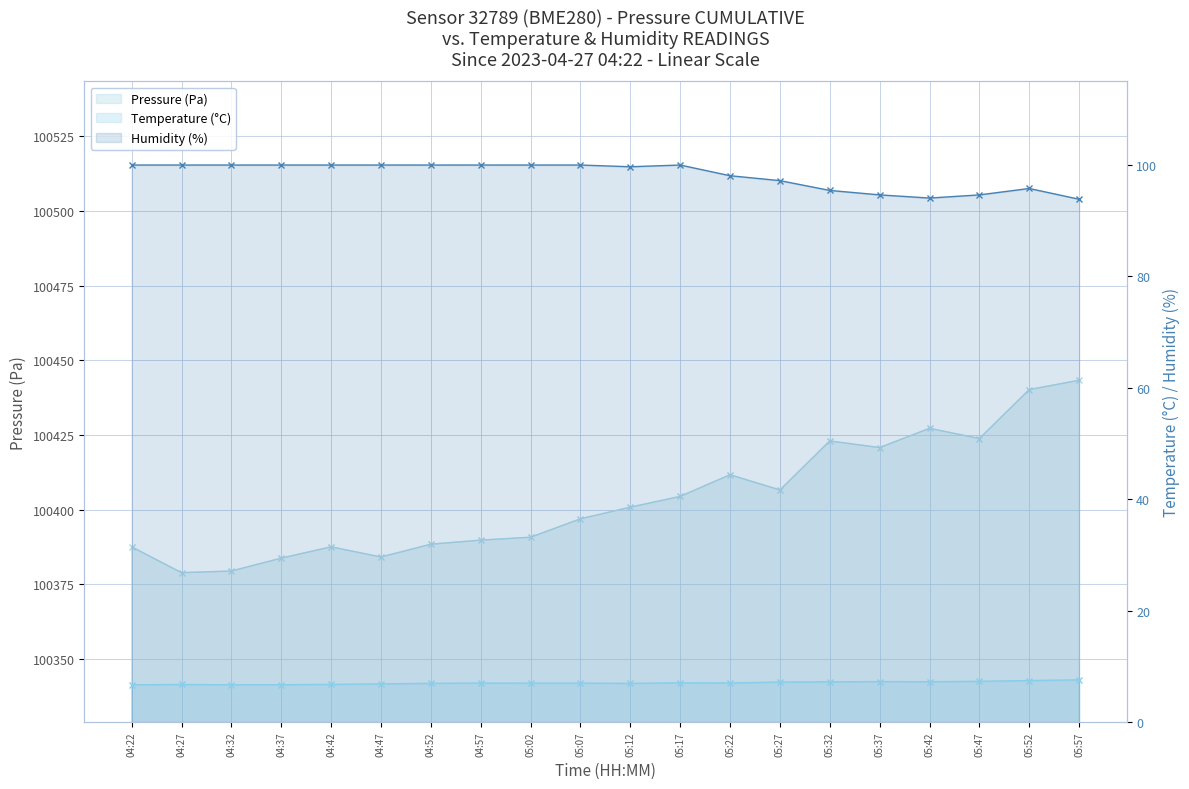

At which label is Temperature (°C) closest to 7?

05:02